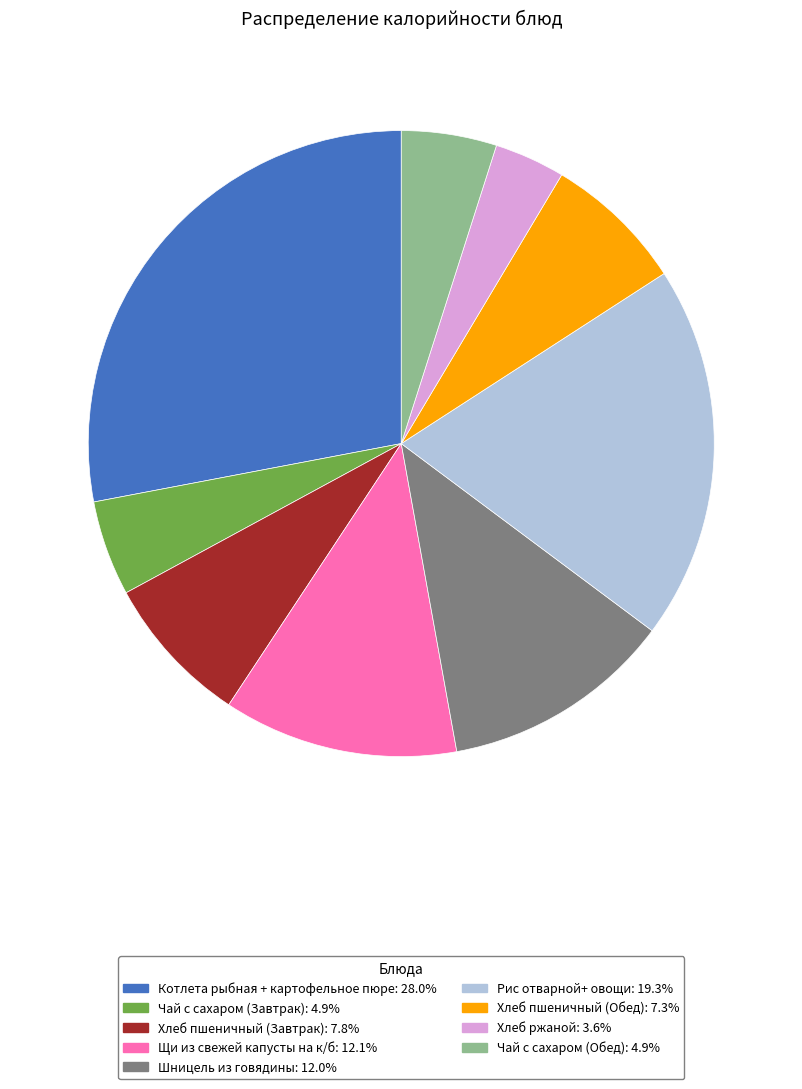

What is the ratio of the value at Котлета рыбная + картофельное пюре to the value at Чай с сахаром (Завтрак)?

5.7